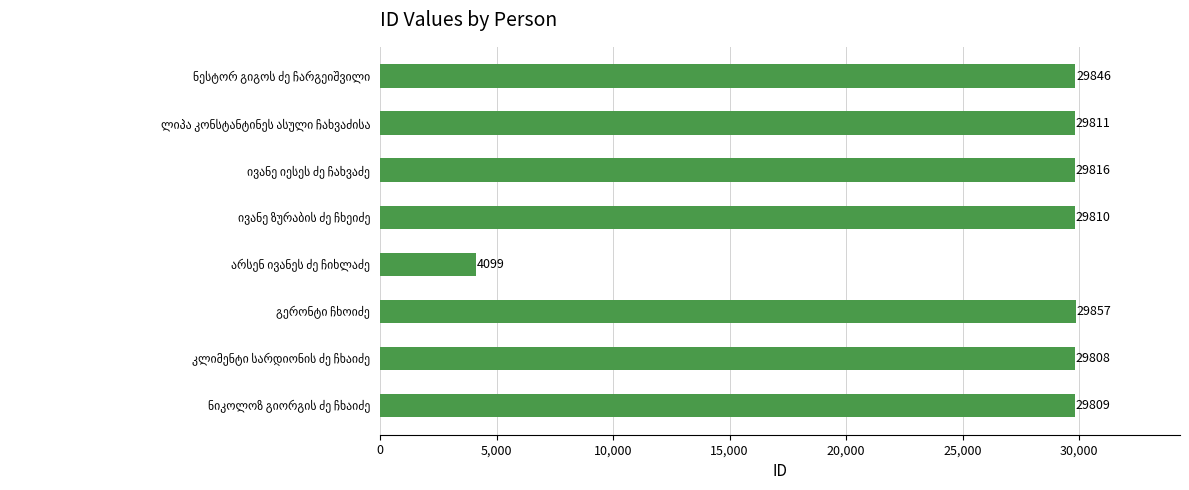

Reading bottom to top, what are all the values shown in this chart?

29809	29808	29857	4099	29810	29816	29811	29846